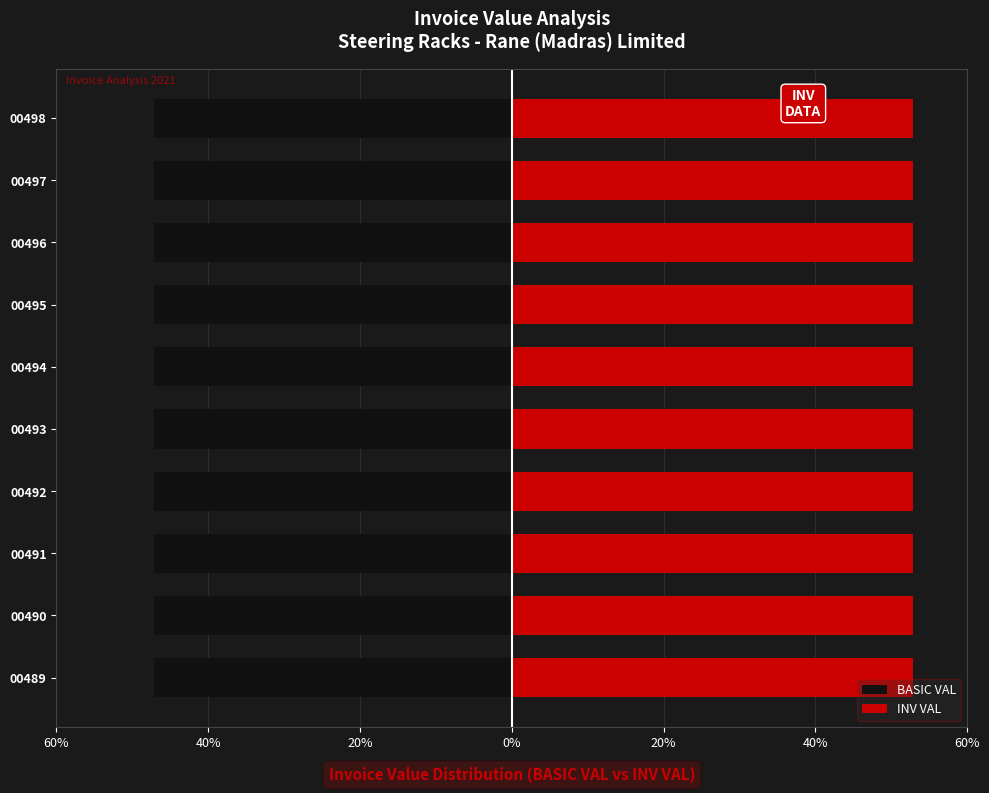

The value of INV VAL at 00498 is 52.8. True or false?

True